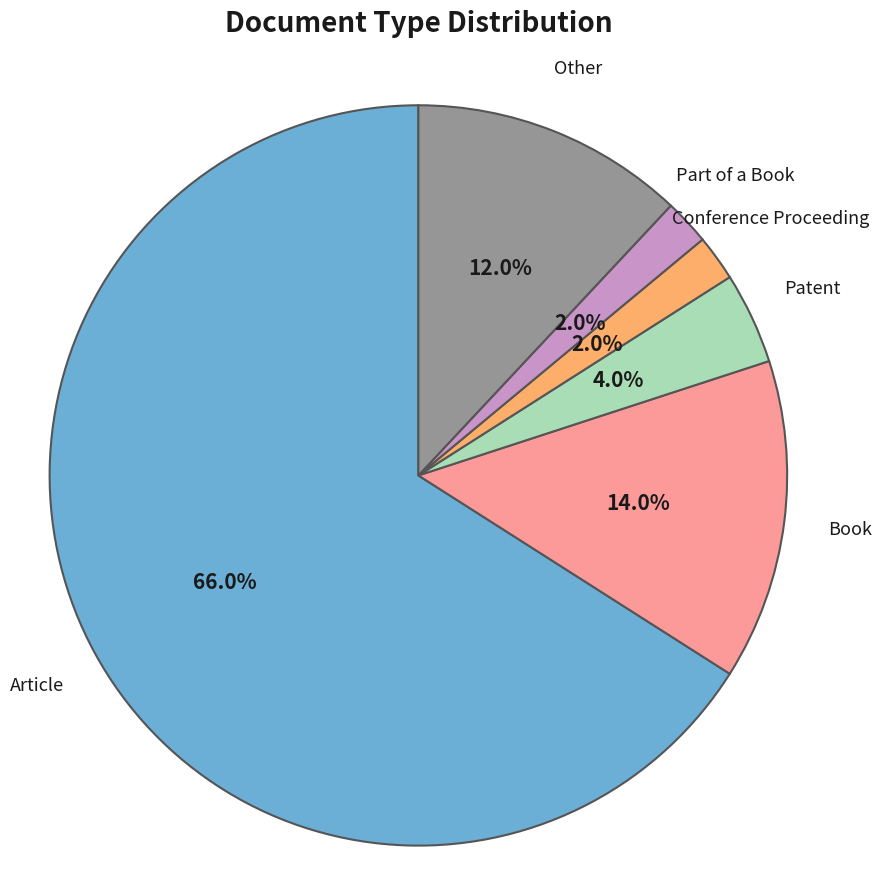

Which slice represents more than half of the pie?

Article